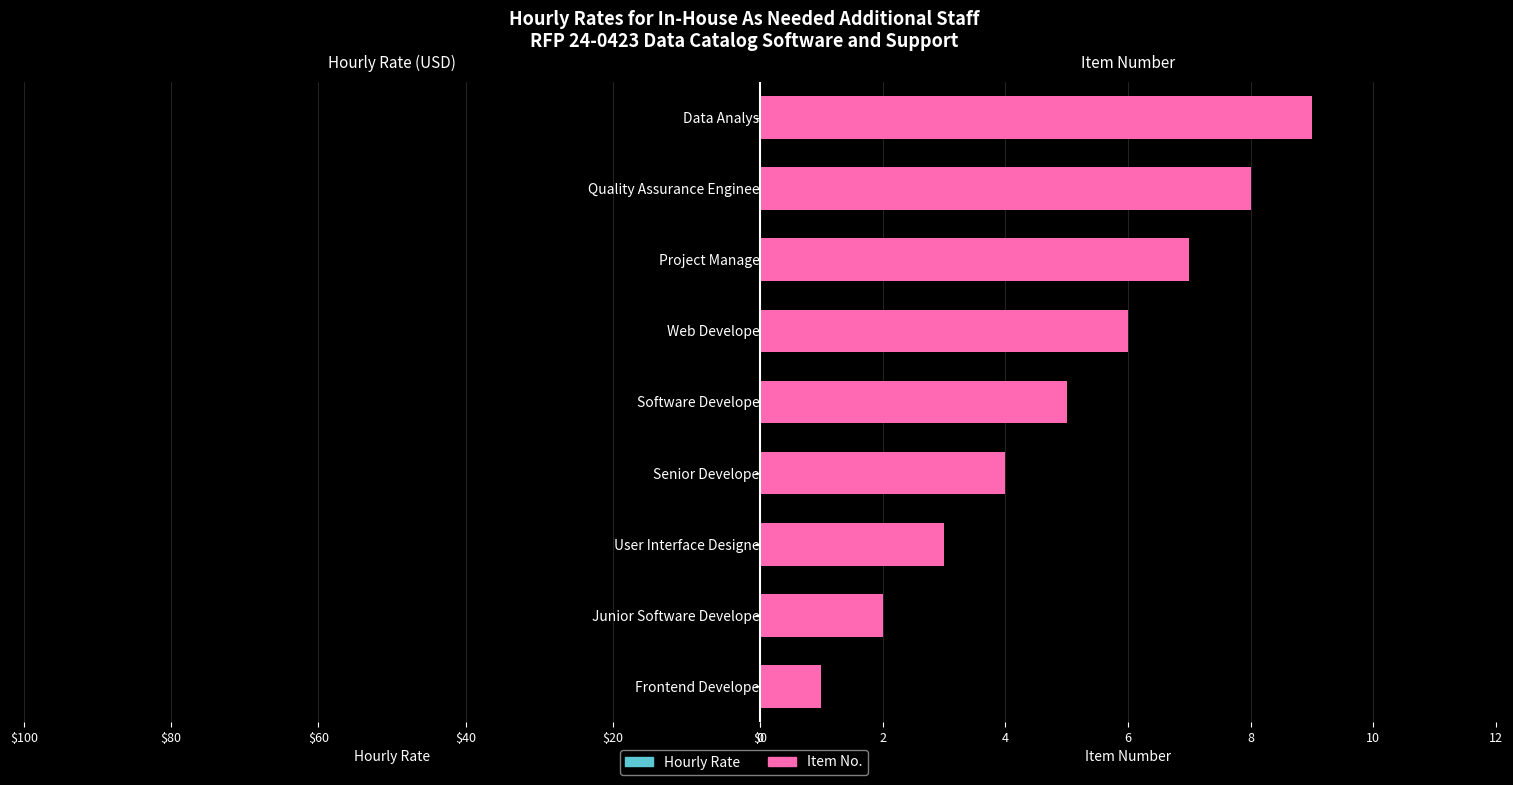

What is the maximum value shown in the chart?

9